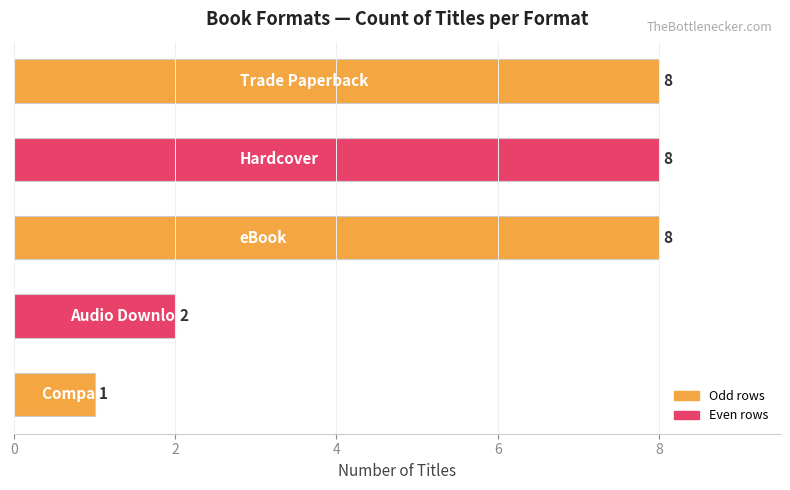

How many values are between 2 and 8?

4